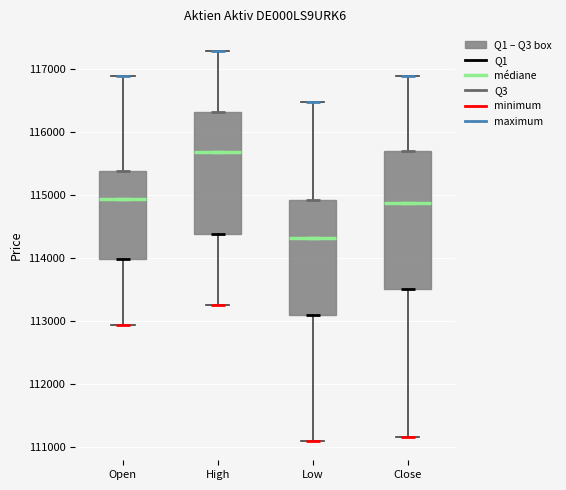

Which box is the tallest, from its lower edge to its upper edge?

Close